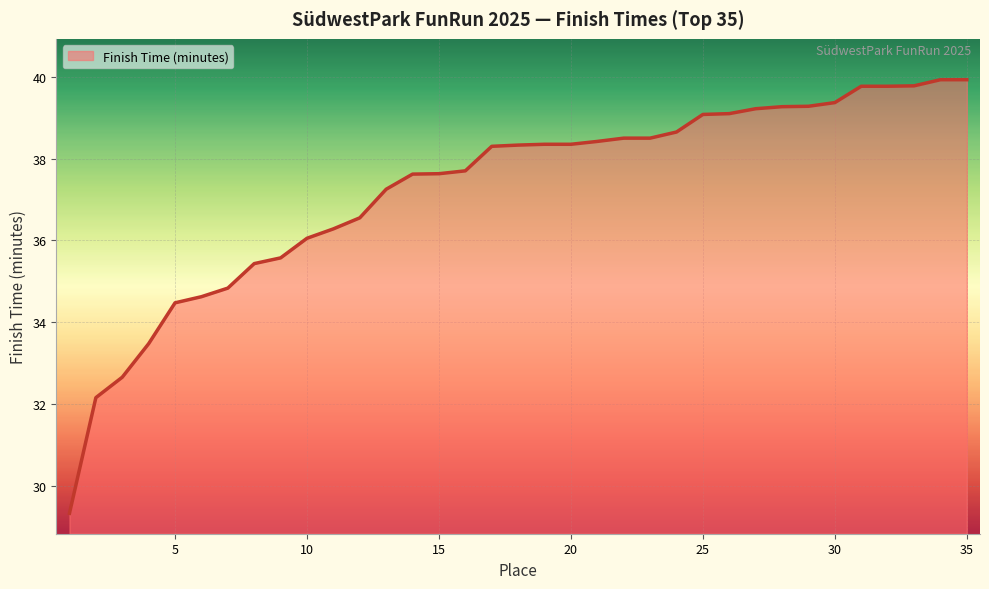

What is the difference between the maximum and minimum values?

10.6